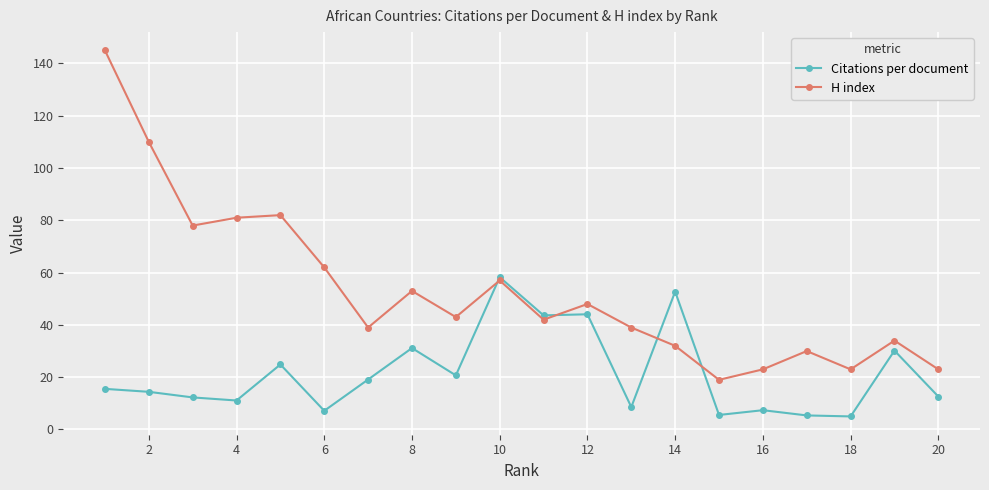

How many interior local peaks does the H index series have?

6